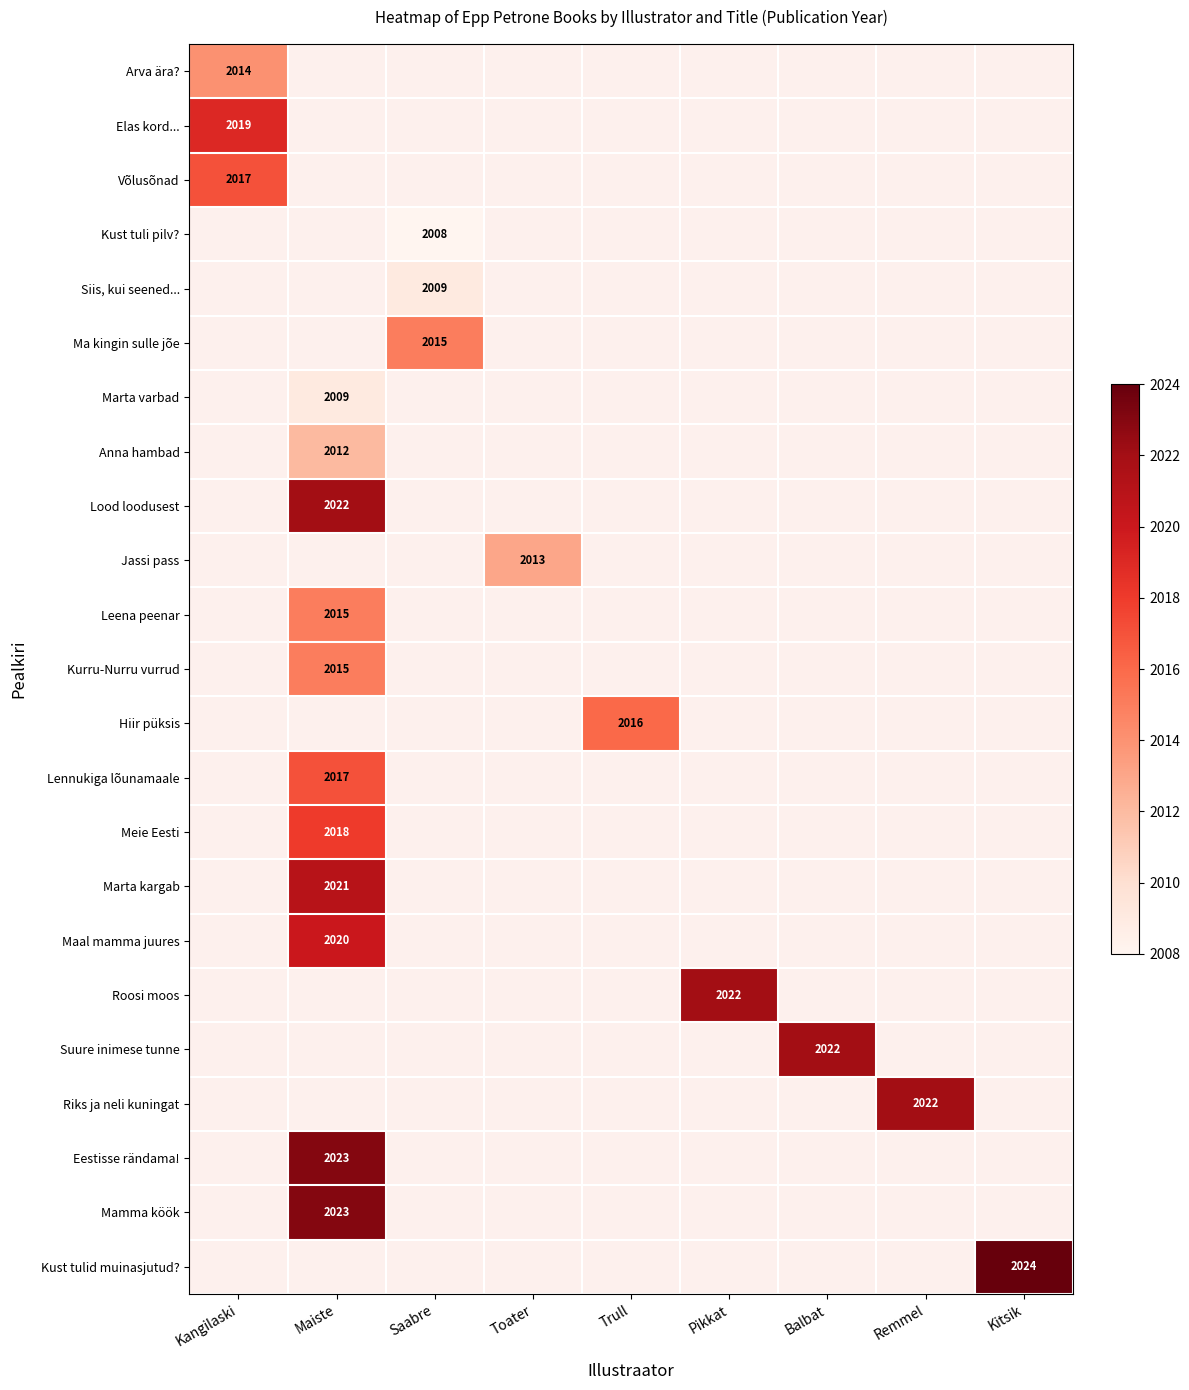

What is the maximum value for Arva ära??

2014.0